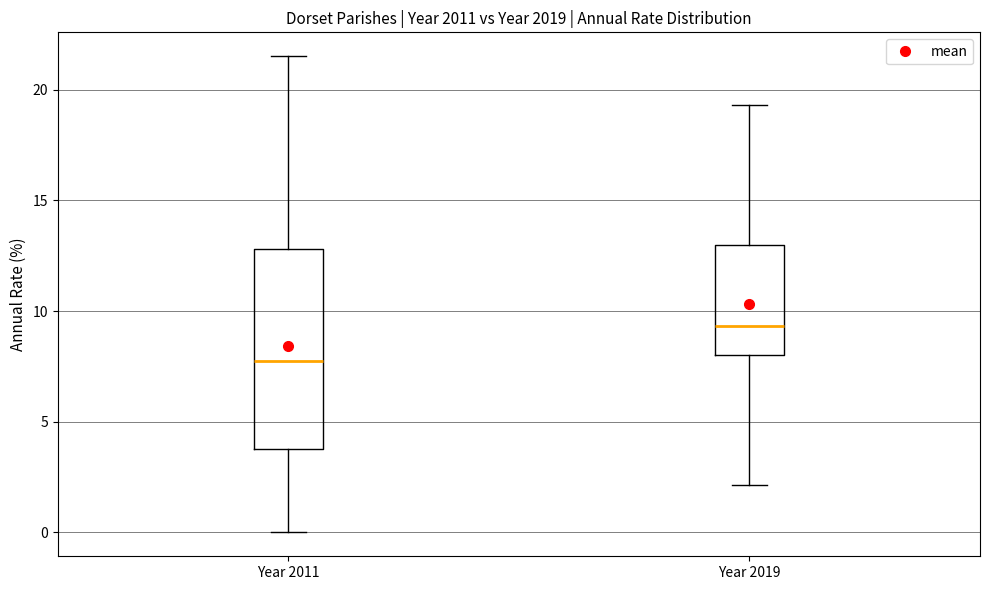

Reading left to right, transcribe this box plot: for each box, give where its median line is, the range the box spans, and where its two whiskers end, as read against the y-axis. The values are not printed on the chart, so give them approximately, as read against the axis.

Year 2011: median 8.0, box 4.0 to 13.0, whiskers 0.0 to 21.5
Year 2019: median 9.5, box 8.0 to 13.0, whiskers 2.0 to 19.5